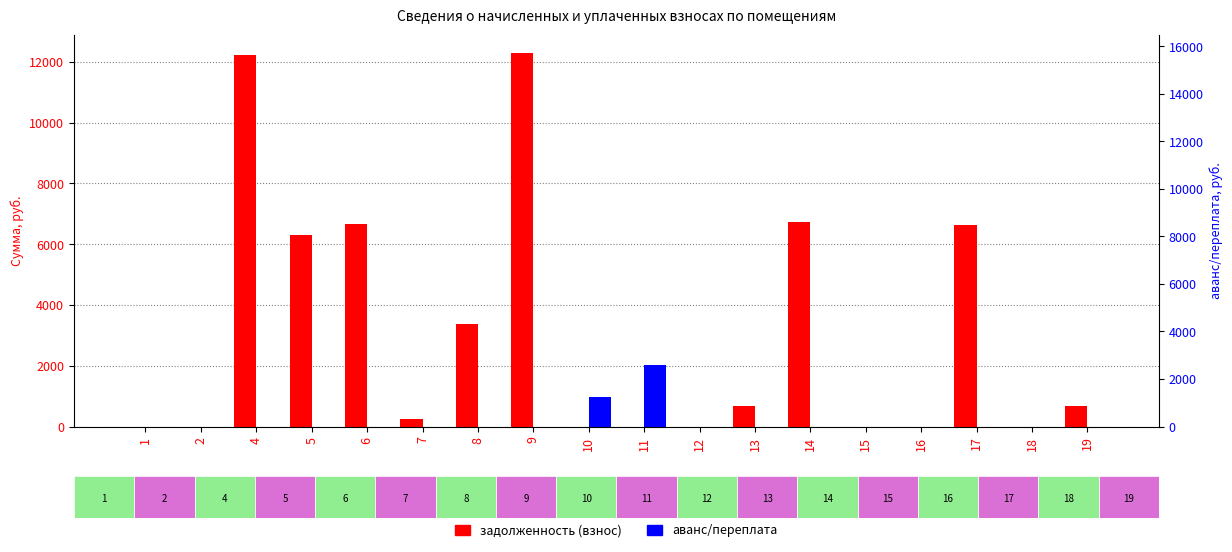

Rank the series by their average value, from highest to lowest.

задолженность (взнос), аванс/переплата